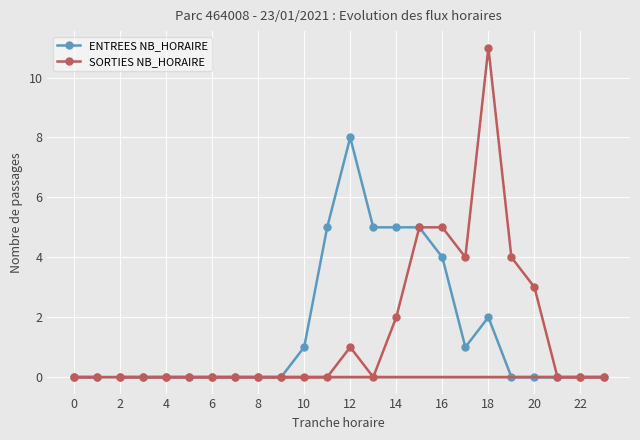

What are all the series names shown in the legend?

ENTREES NB_HORAIRE, SORTIES NB_HORAIRE